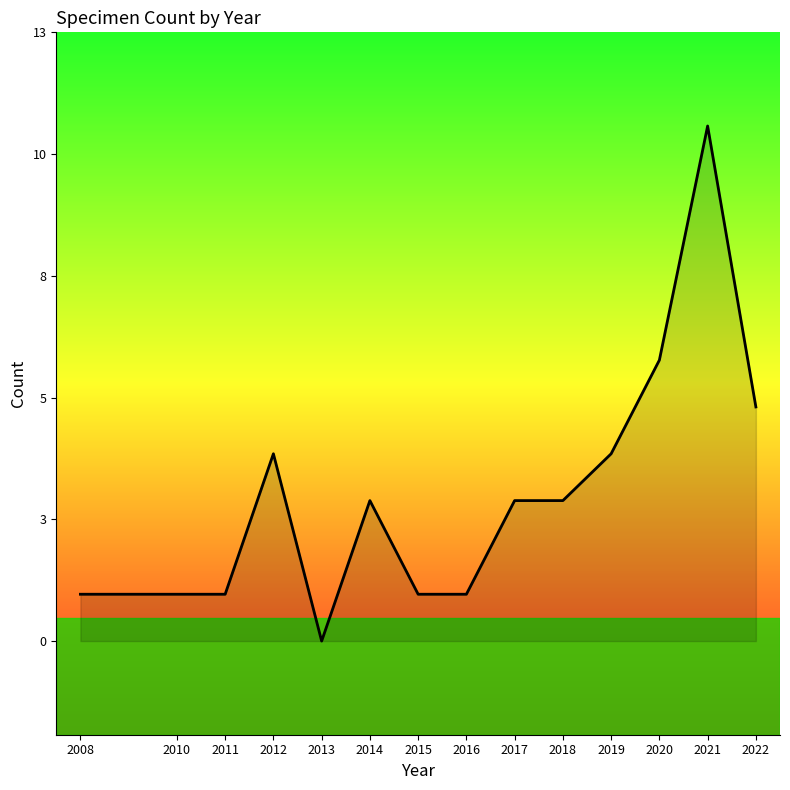

Is it true that the value at 2017 is 2?

False